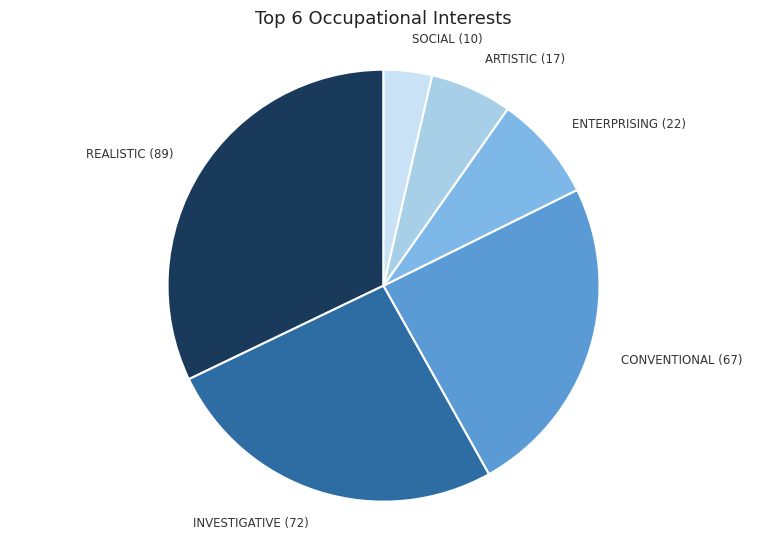

Count the number of slices in the pie.

6